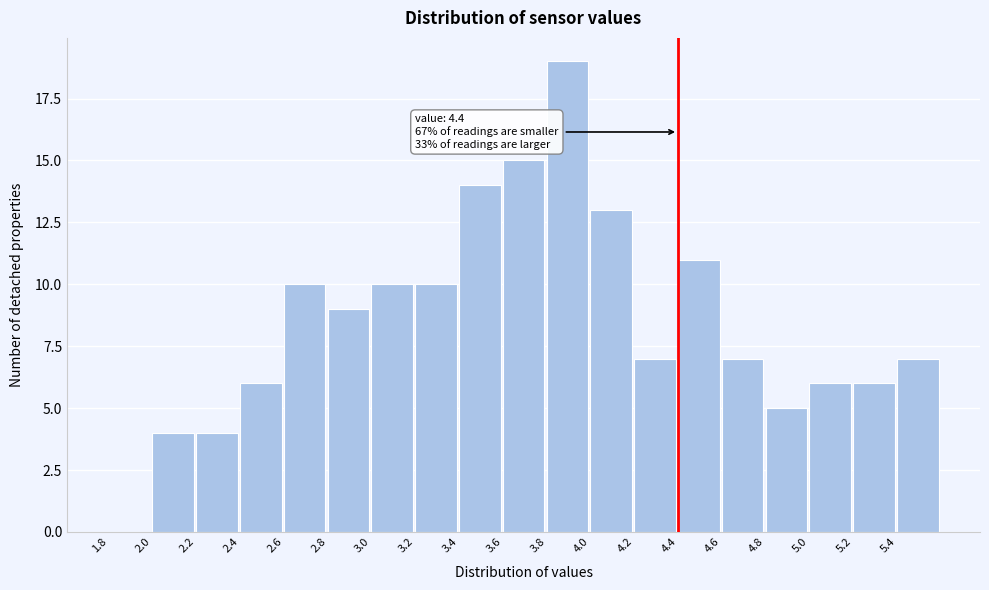

Which range on the x-axis has the tallest bar?

3.8 to 4.0